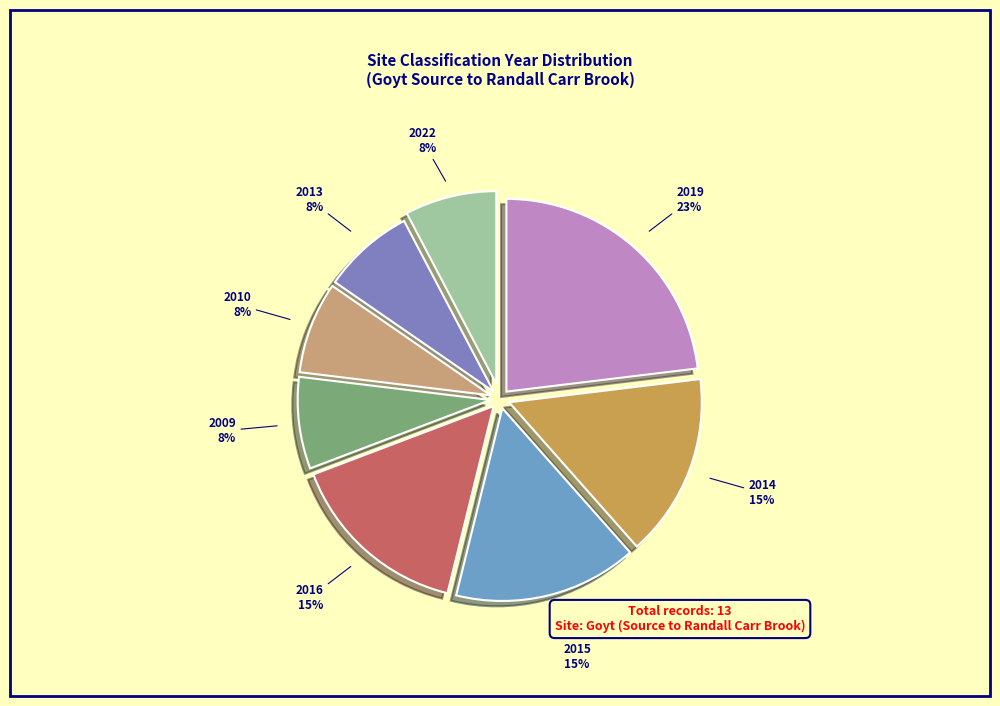

Combined, do 2022 and 2010 account for over 50%?

No